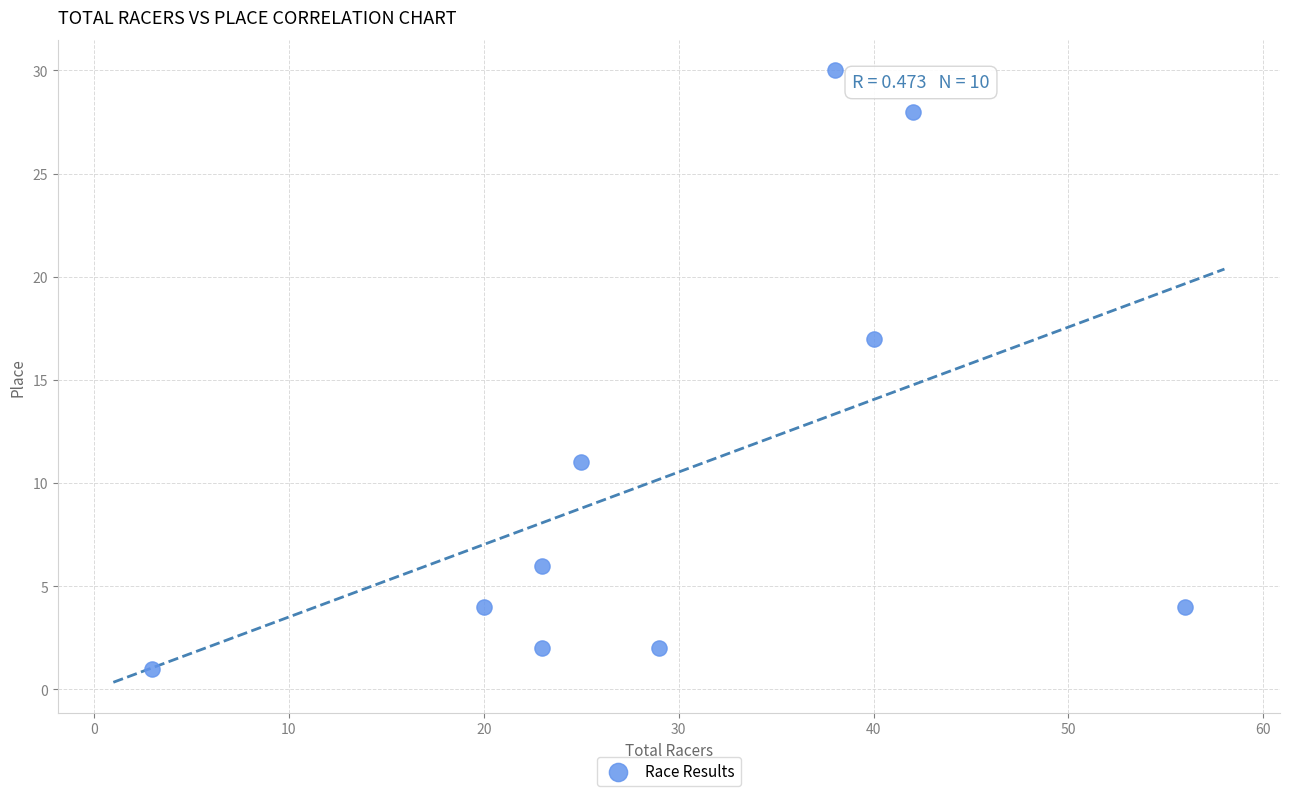

What Y value in the scatter plot is closest to 15?

17